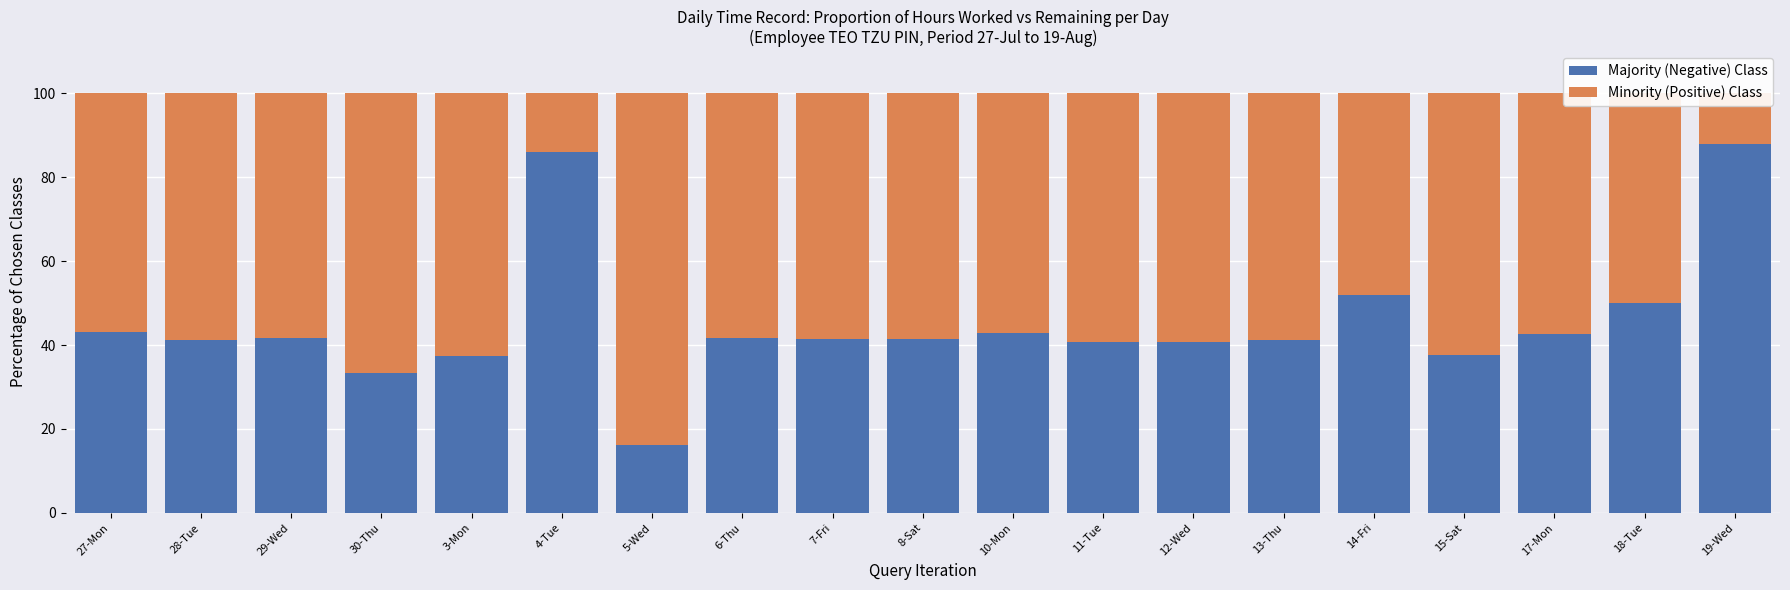

How many data points in Majority (Negative) Class are above 41?

13